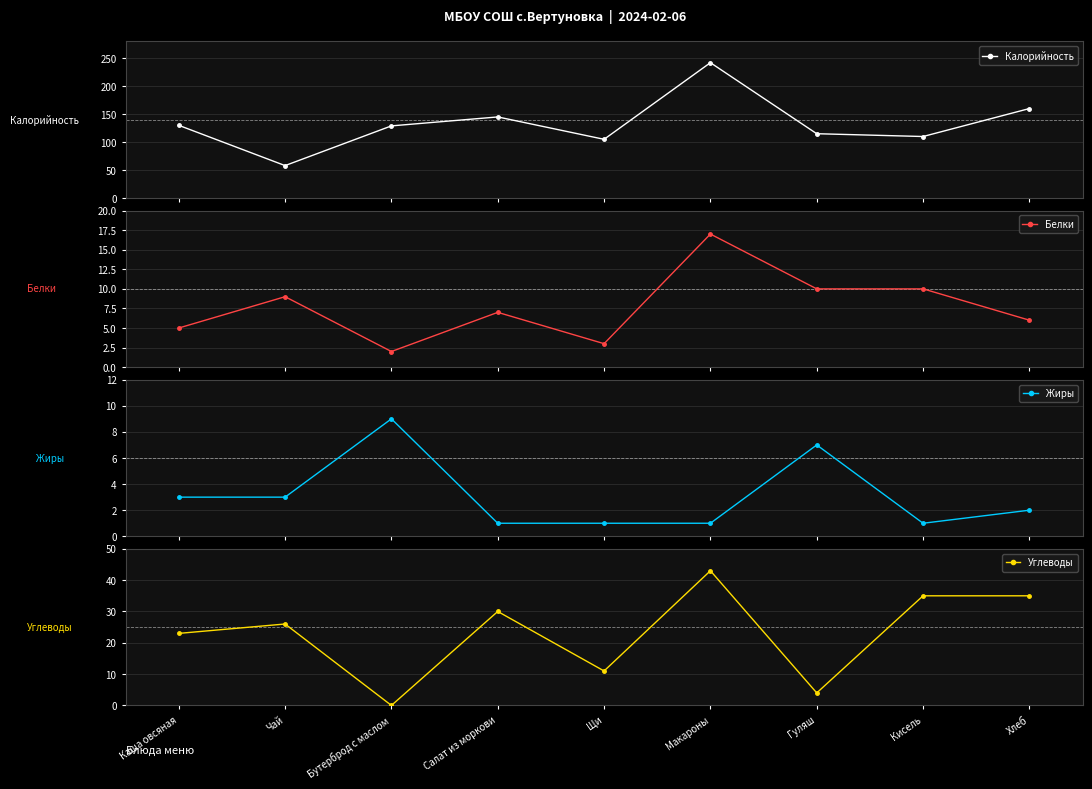

Which has a higher value, Бутерброд с маслом or Гуляш?

Бутерброд с маслом